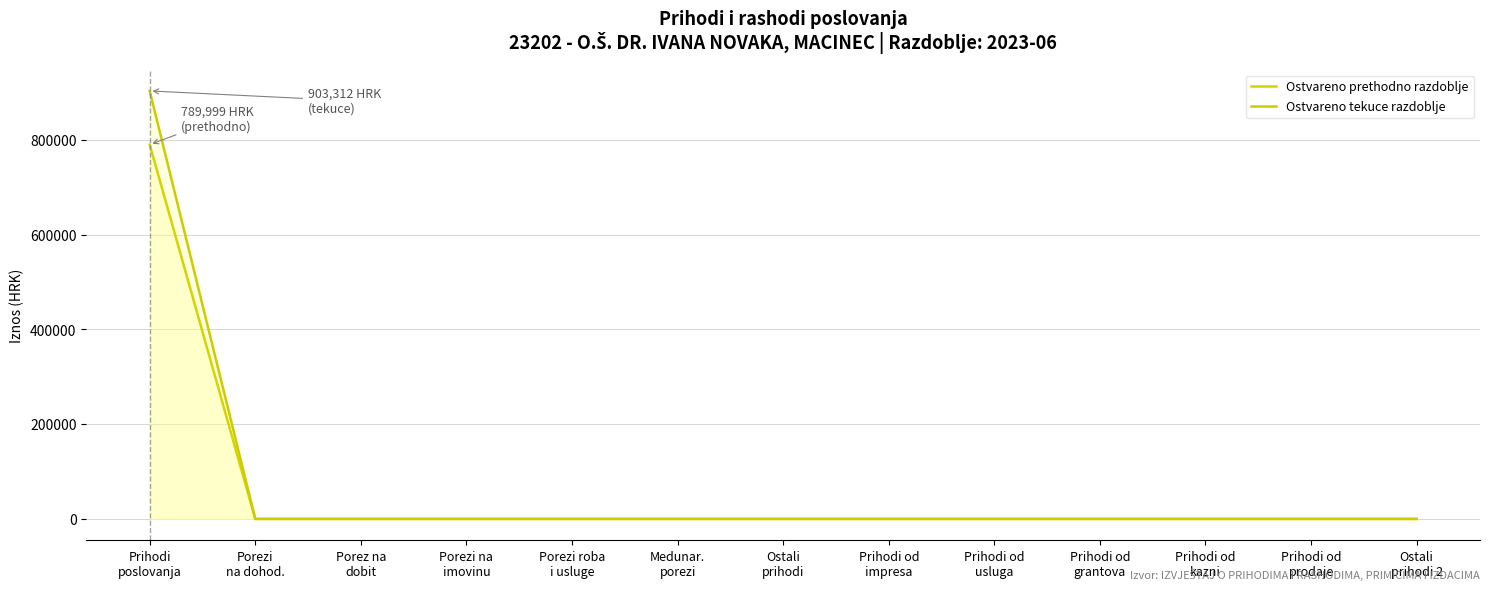

Which category has the lowest value across all series?

Porezi
na dohod.